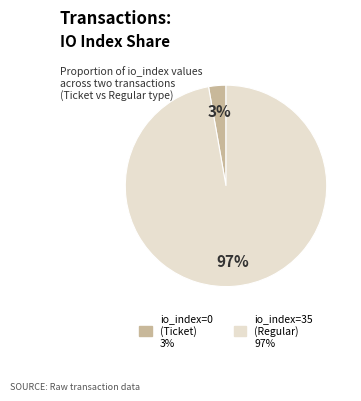

Combined, do io_index=0 (Ticket) and io_index=35 (Regular) account for over 50%?

Yes